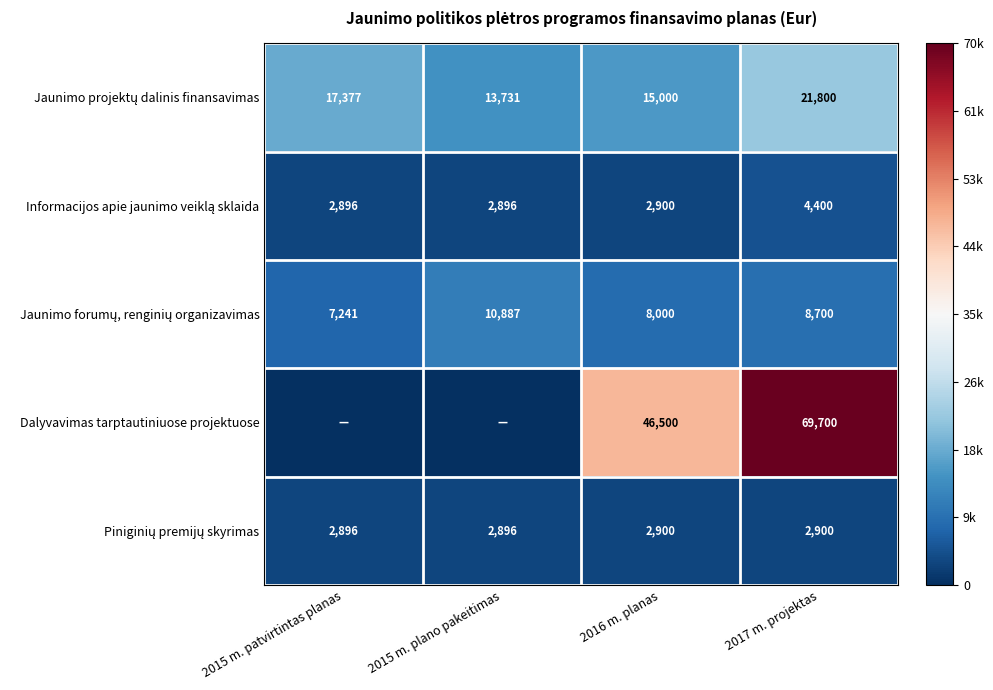

Is it true that Dalyvavimas tarptautiniuose projektuose equals 69700 at 2017 m. projektas?

True